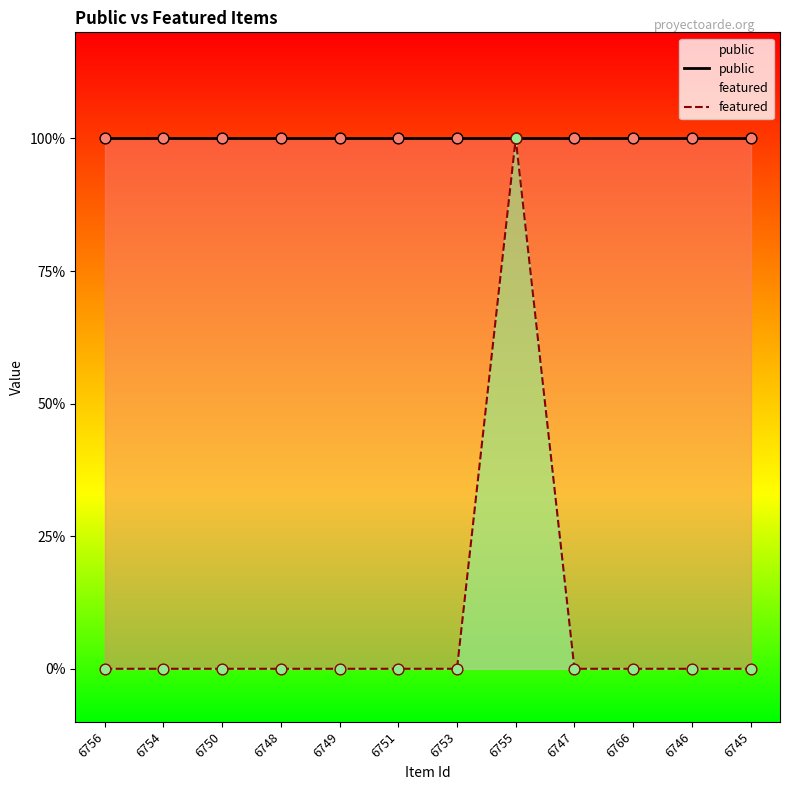

What is the total value across all series at 6753?

1